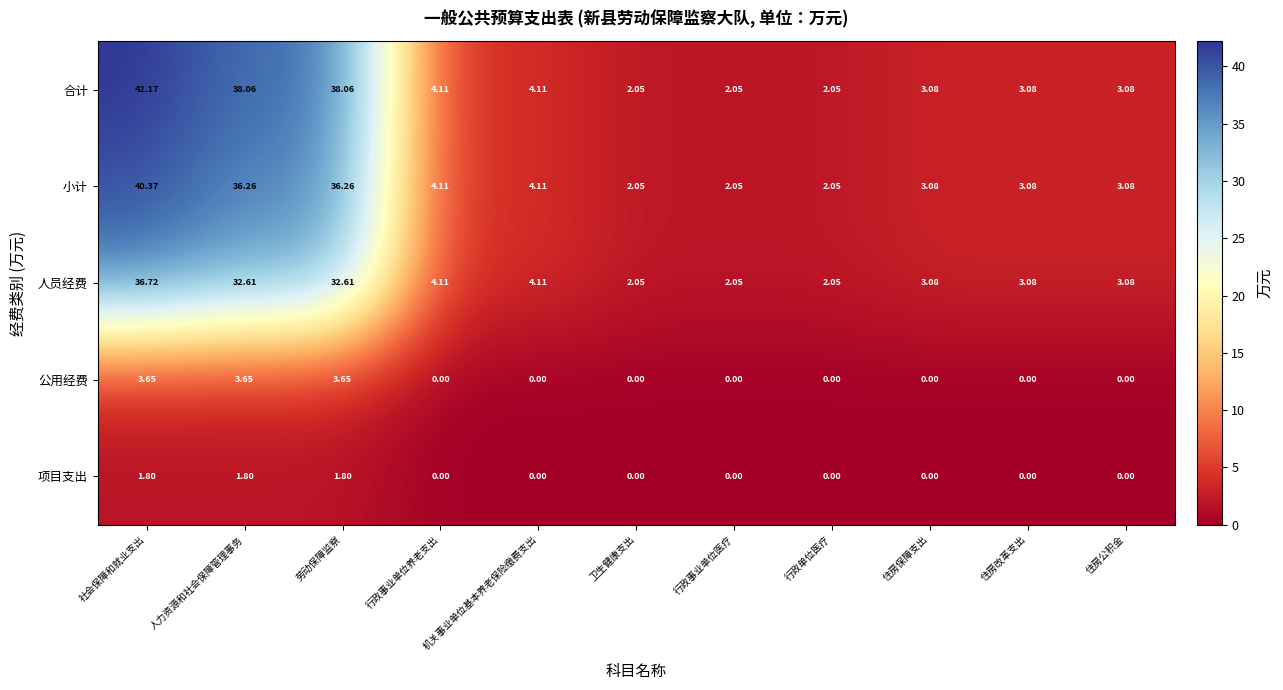

At which category does the chart reach its peak across all series?

社会保障和就业支出